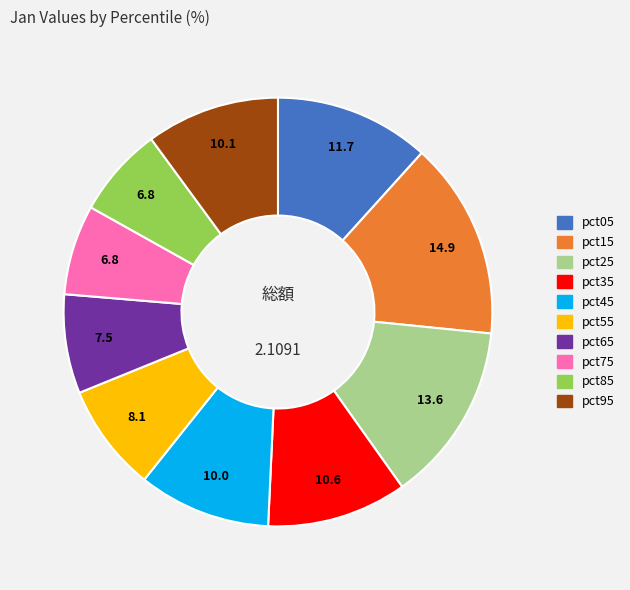

Do pct35 and pct15 together represent more than half of the pie?

No